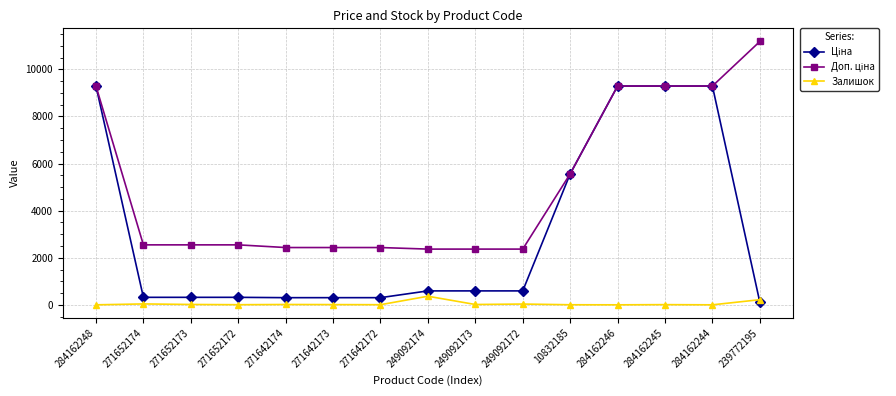

What is the maximum value shown in the chart?

11182.0